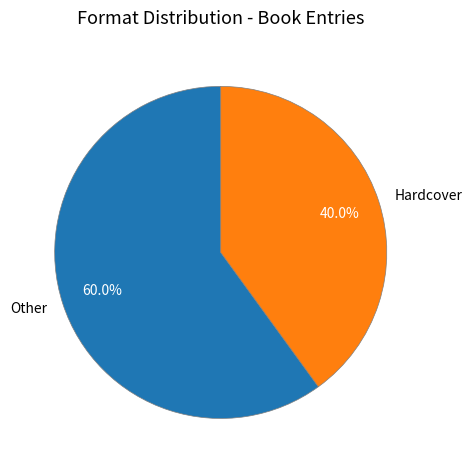

Which has a higher value, Hardcover or Other?

Other